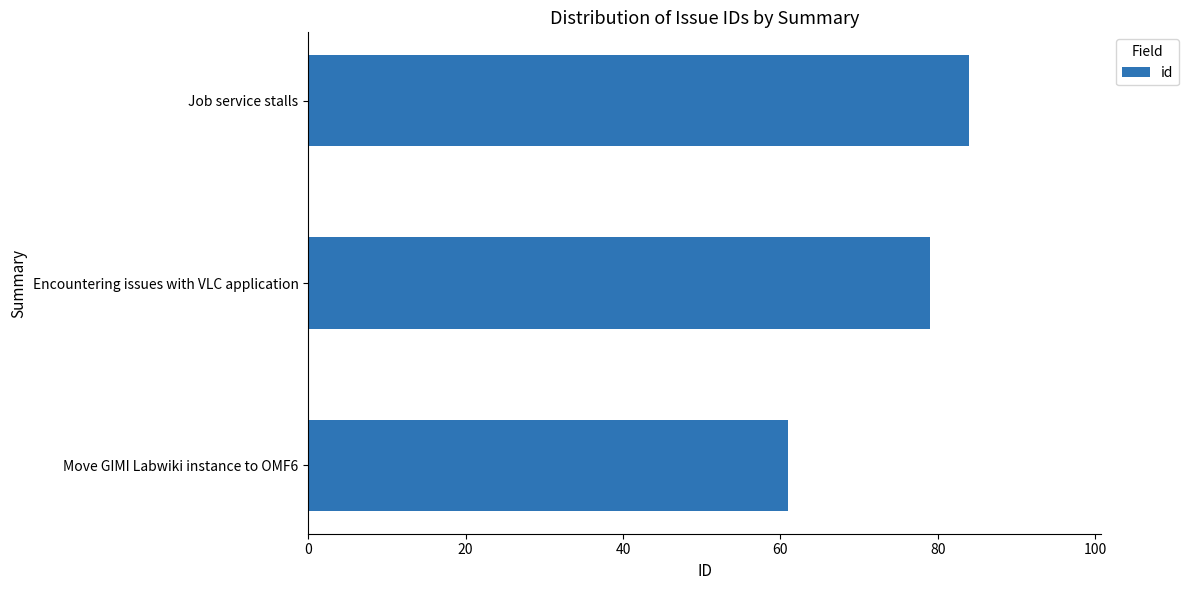

Count the number of categories in the chart.

3